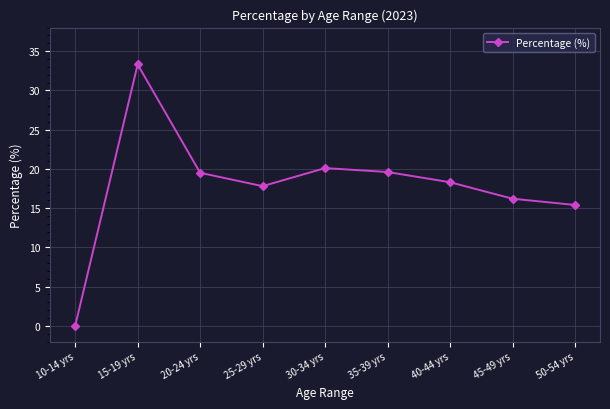

At which label does the data first exceed 18?

15-19 yrs